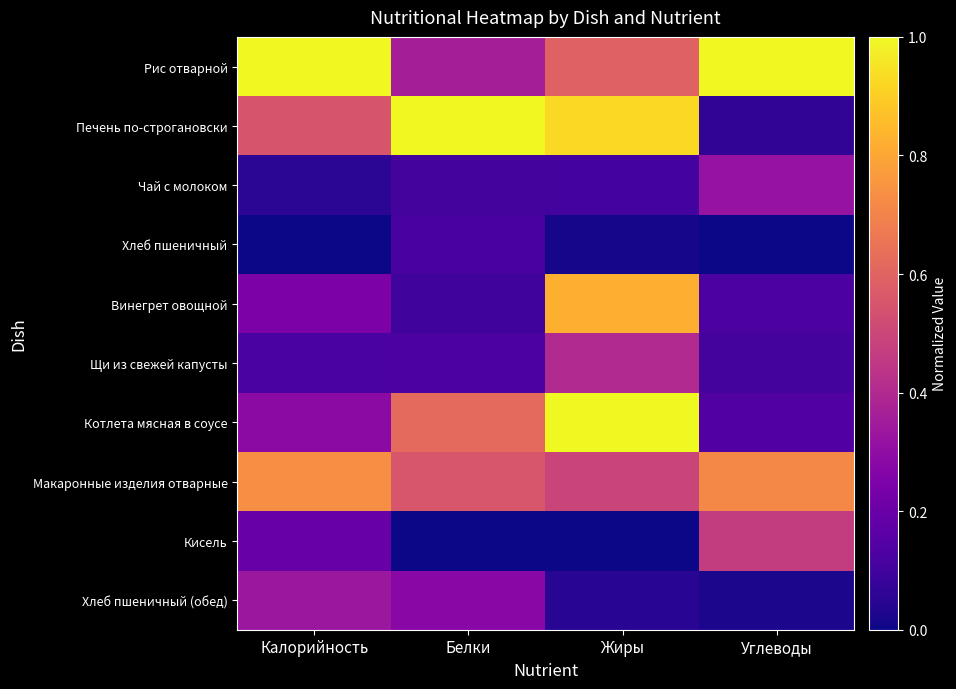

Reading left to right, list all the values displayed in this chart.

Рис отварной: Калорийность=1.0	Белки=0.4	Жиры=0.6	Углеводы=1.0
Печень по-строгановски: Калорийность=0.5	Белки=1.0	Жиры=0.9	Углеводы=0.1
Чай с молоком: Калорийность=0.1	Белки=0.1	Жиры=0.1	Углеводы=0.3
Хлеб пшеничный: Калорийность=0.0	Белки=0.1	Жиры=0.0	Углеводы=0.0
Винегрет овощной: Калорийность=0.2	Белки=0.1	Жиры=0.8	Углеводы=0.1
Щи из свежей капусты: Калорийность=0.1	Белки=0.1	Жиры=0.4	Углеводы=0.1
Котлета мясная в соусе: Калорийность=0.3	Белки=0.6	Жиры=1.0	Углеводы=0.1
Макаронные изделия отварные: Калорийность=0.7	Белки=0.6	Жиры=0.5	Углеводы=0.7
Кисель: Калорийность=0.2	Белки=0.0	Жиры=0.0	Углеводы=0.5
Хлеб пшеничный (обед): Калорийность=0.3	Белки=0.3	Жиры=0.0	Углеводы=0.0